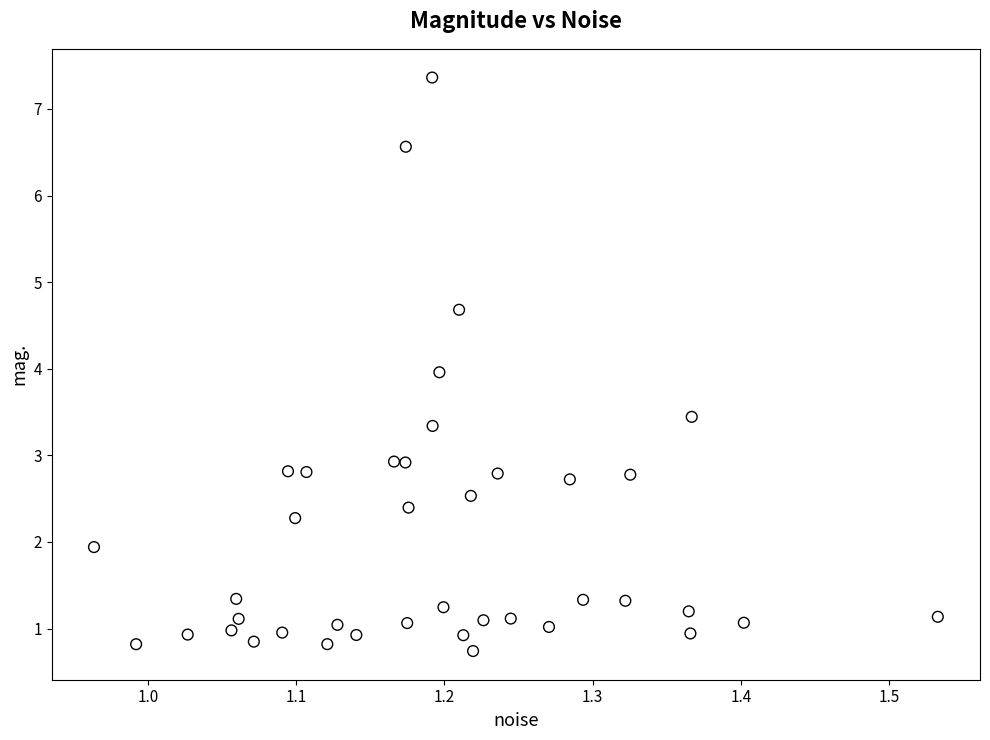

What is the range of X values (max minus min)?

0.6